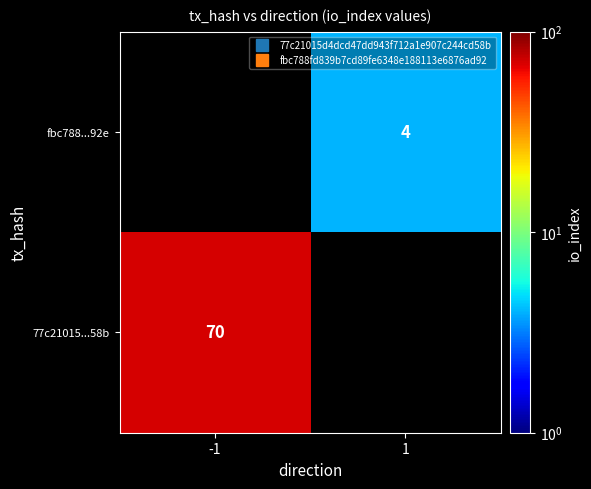

Is the value of 77c21015...58b at -1 greater than the value of fbc788...92e at -1?

No